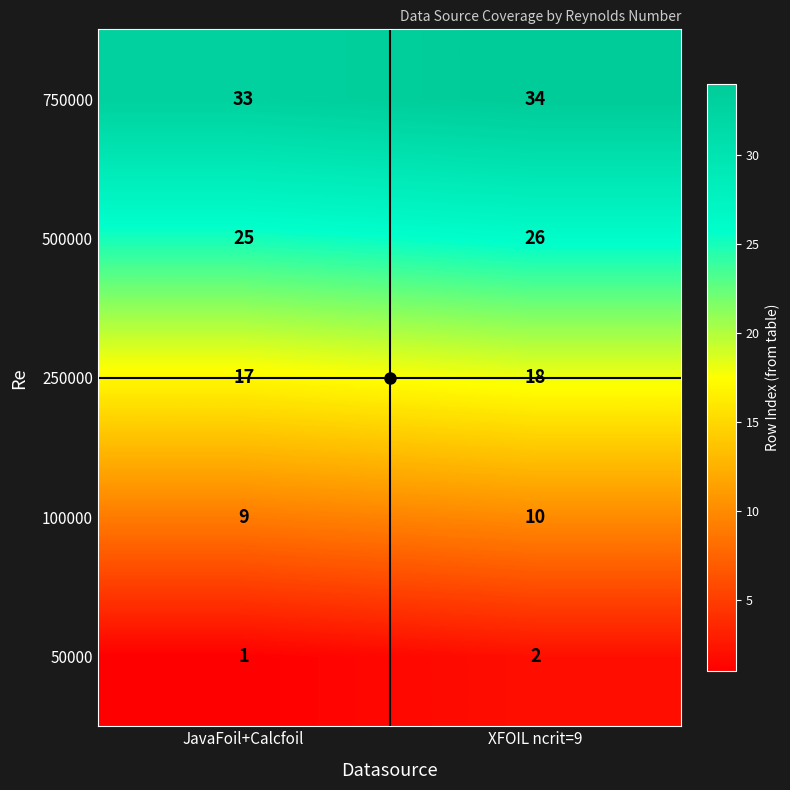

What is the highest value of the 750000 series?

34